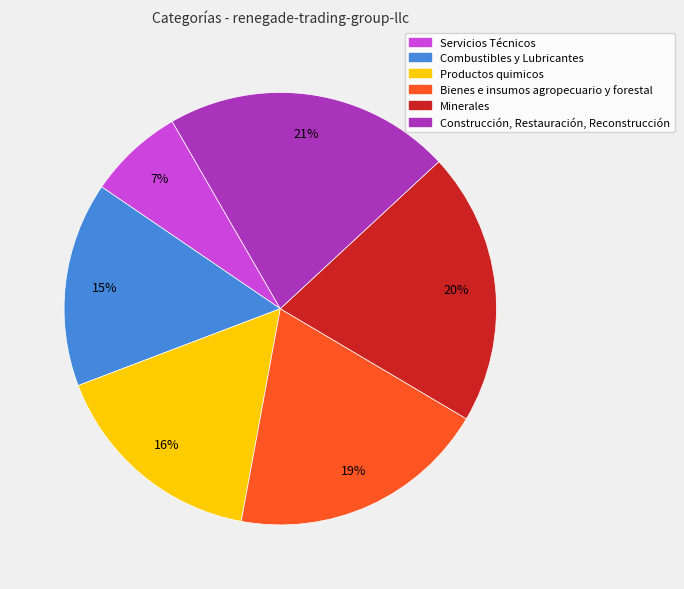

True or false: Combustibles y Lubricantes accounts for 2% of the total.

False